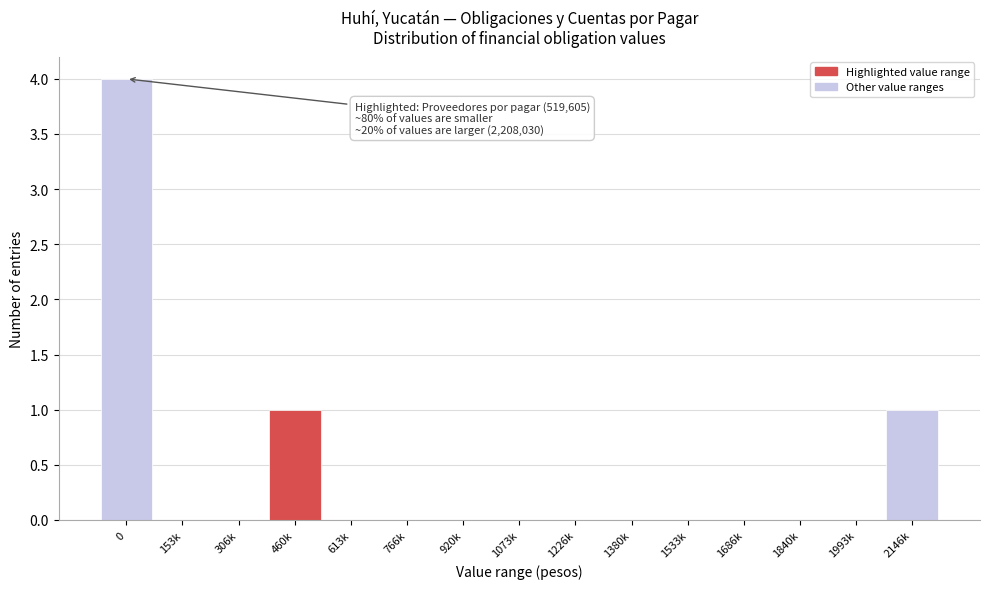

Reading left to right, extract all data points from this chart.

0=4	153k=0	306k=0	460k=1	613k=0	766k=0	920k=0	1073k=0	1226k=0	1380k=0	1533k=0	1686k=0	1840k=0	1993k=0	2146k=1